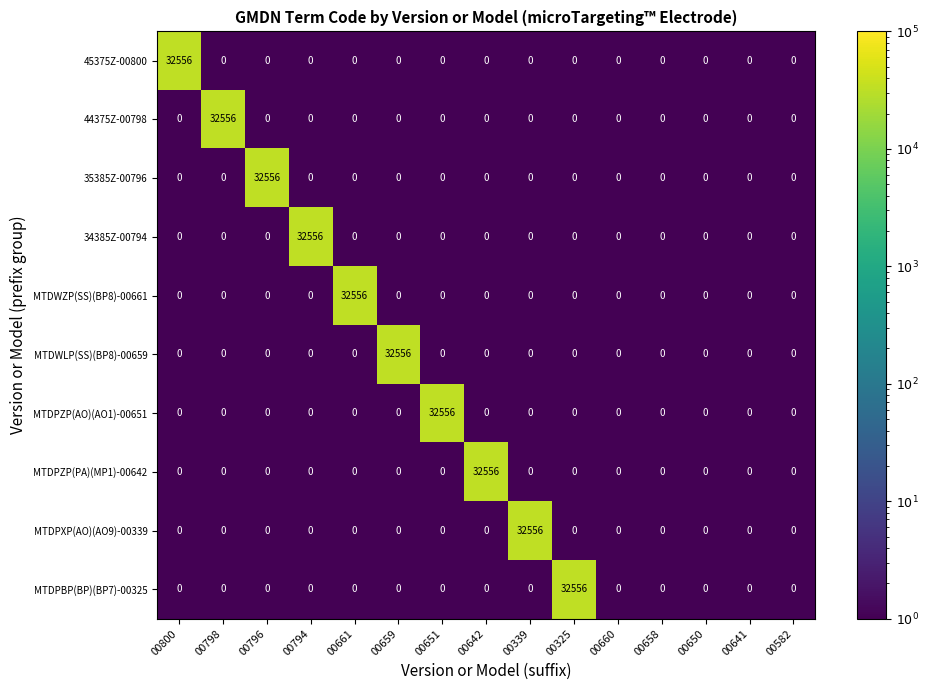

True or false: 35385Z-00796 has a value of 0 at 00658.

True